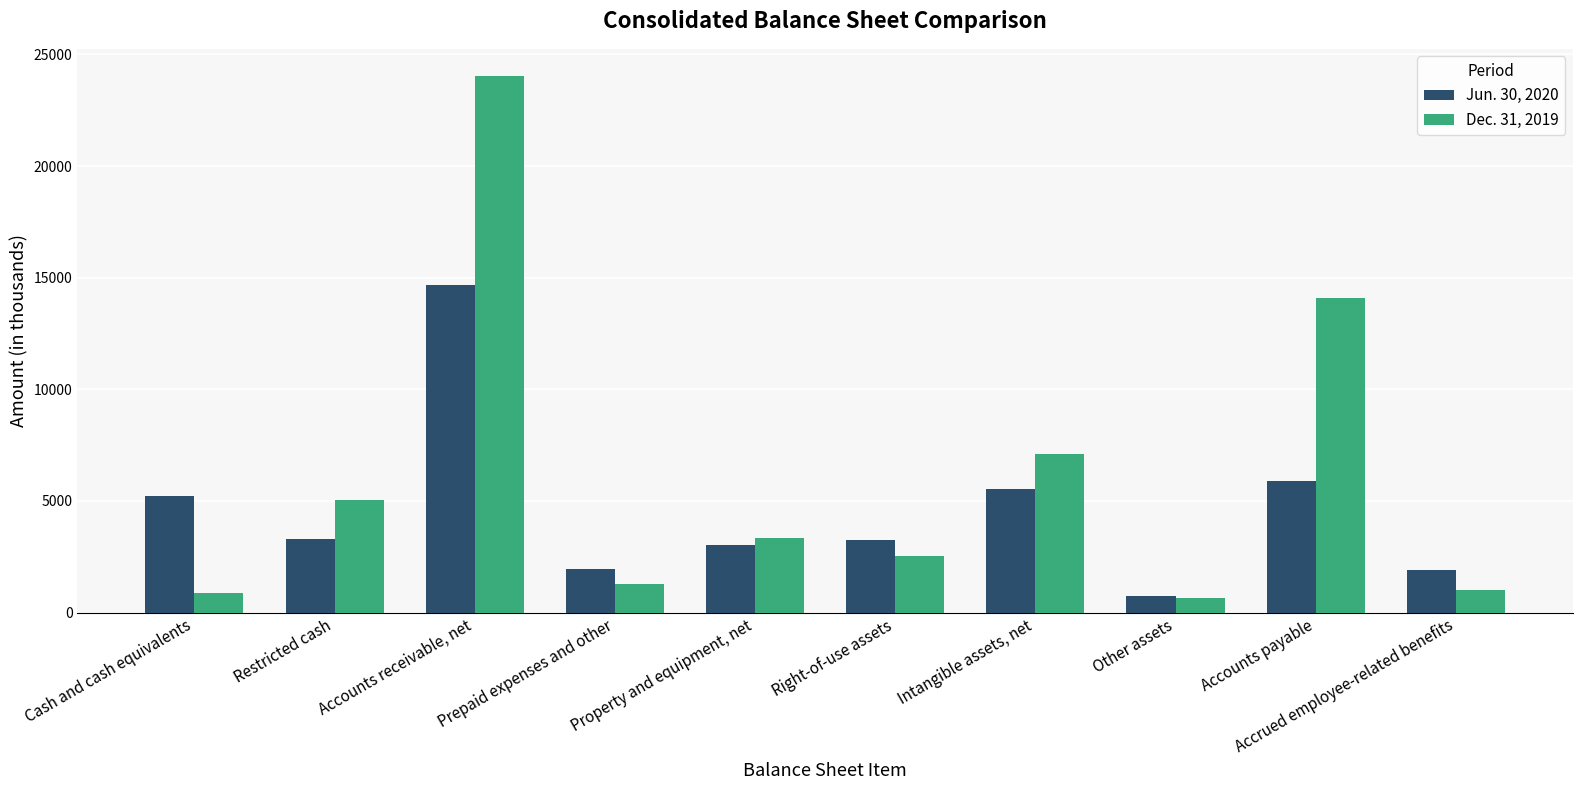

The Dec. 31, 2019 series shows 1754 at Right-of-use assets. True or false?

False